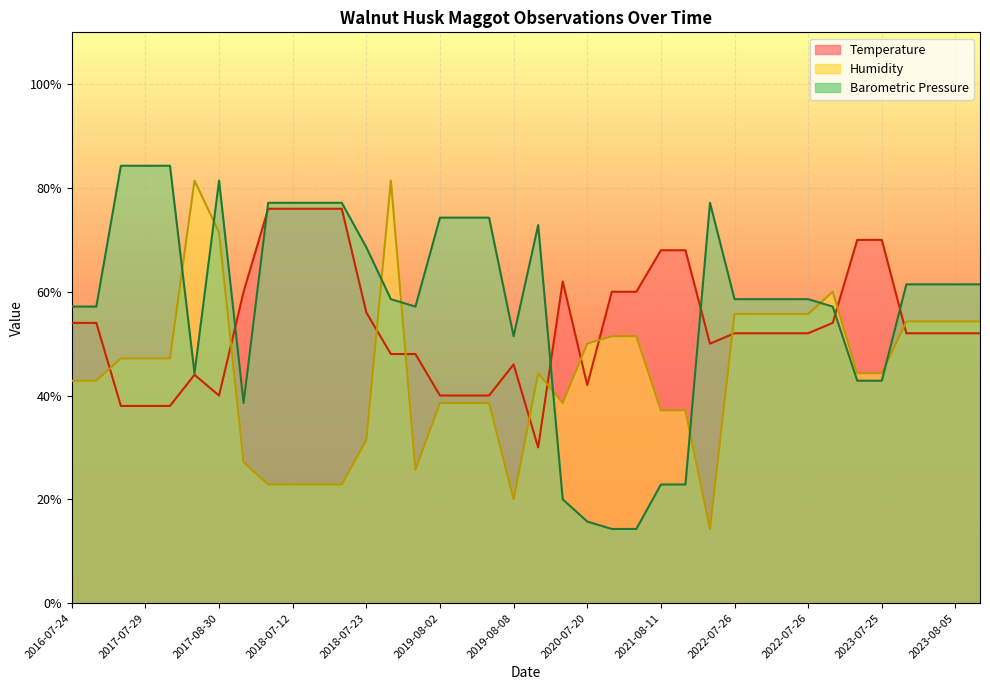

What is the label of the 27th point from the left?

2022-06-28